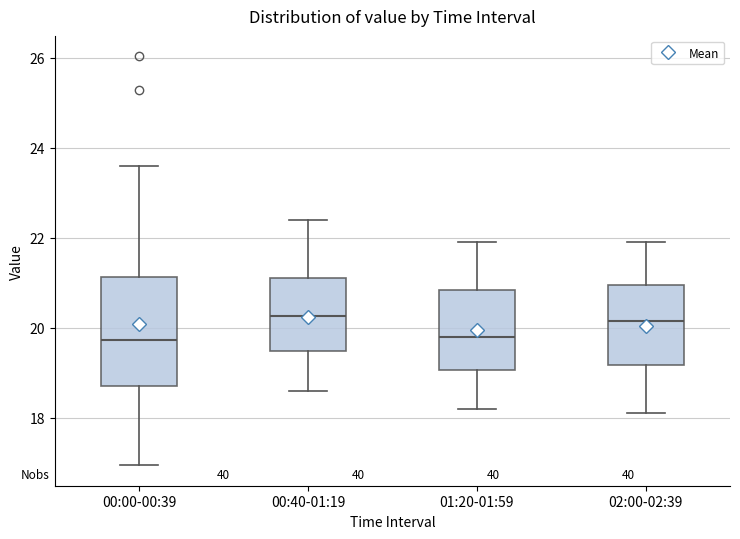

Reading left to right, transcribe this box plot: for each box, give where its median line is, the range the box spans, and where its two whiskers end, as read against the y-axis. The values are not printed on the chart, so give them approximately, as read against the axis.

00:00-00:39: median 19.8, box 18.8 to 21.2, whiskers 17.0 to 23.6
00:40-01:19: median 20.2, box 19.4 to 21.2, whiskers 18.6 to 22.4
01:20-01:59: median 19.8, box 19.0 to 20.8, whiskers 18.2 to 22.0
02:00-02:39: median 20.2, box 19.2 to 21.0, whiskers 18.2 to 22.0